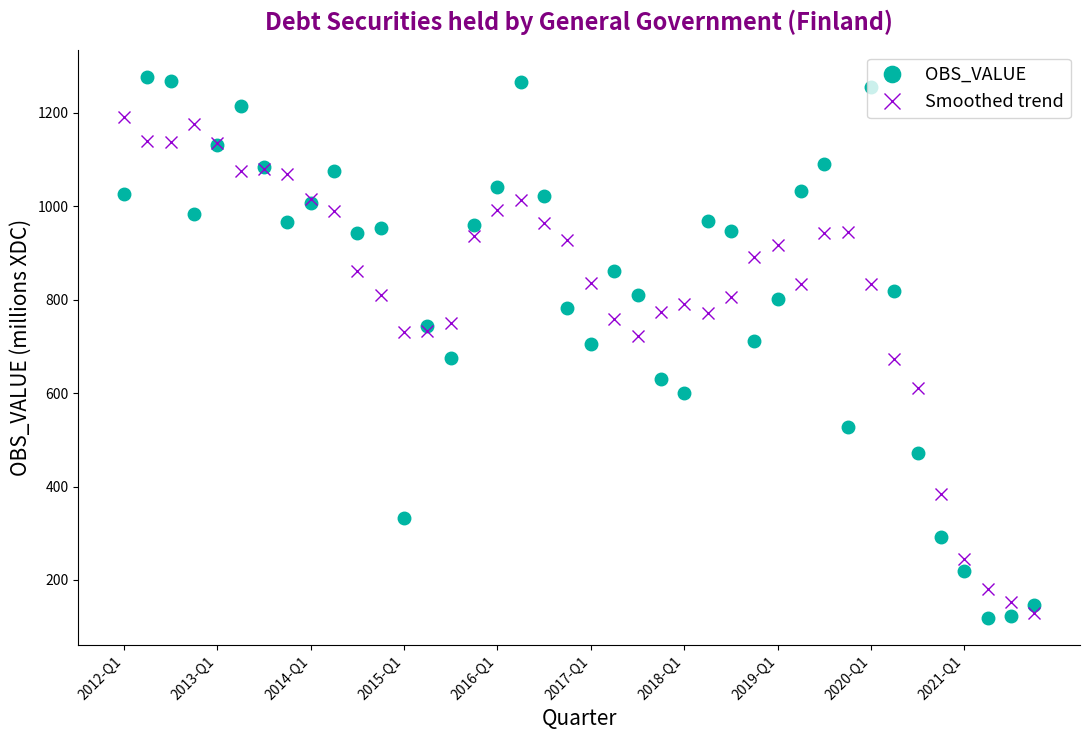

How many interior local valleys does the OBS_VALUE series have?

10